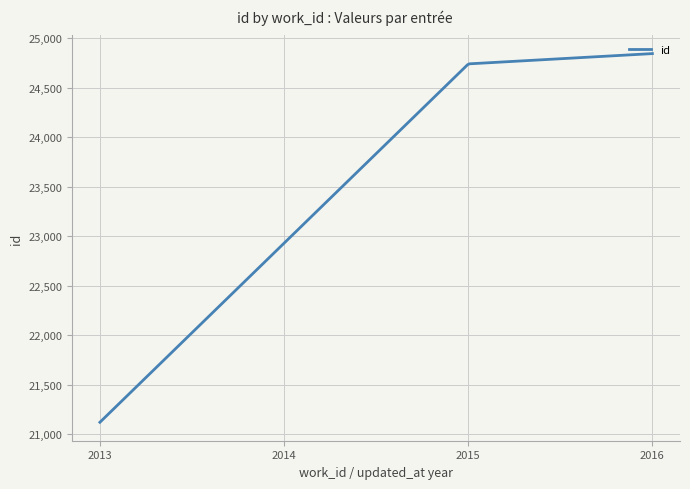

What is the minimum value shown in the chart?

21120.0